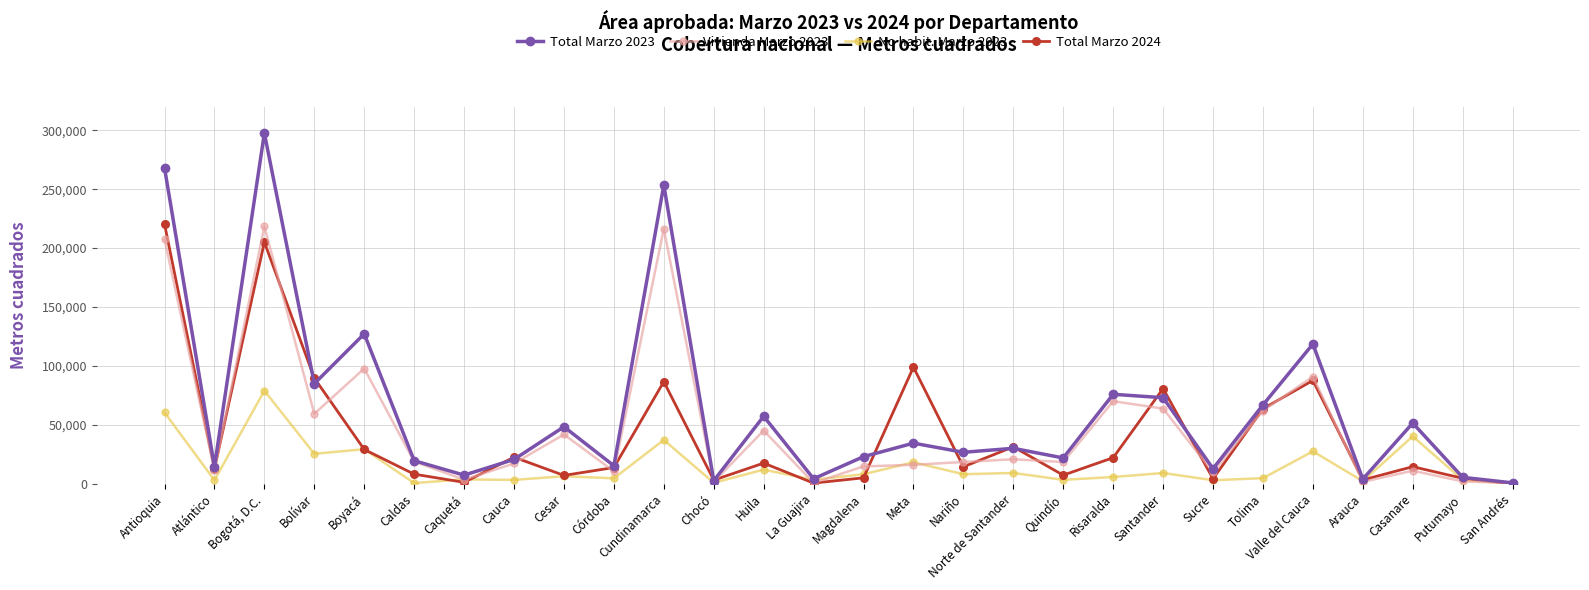

True or false: Total Marzo 2023 and Total Marzo 2024 intersect in this chart.

True